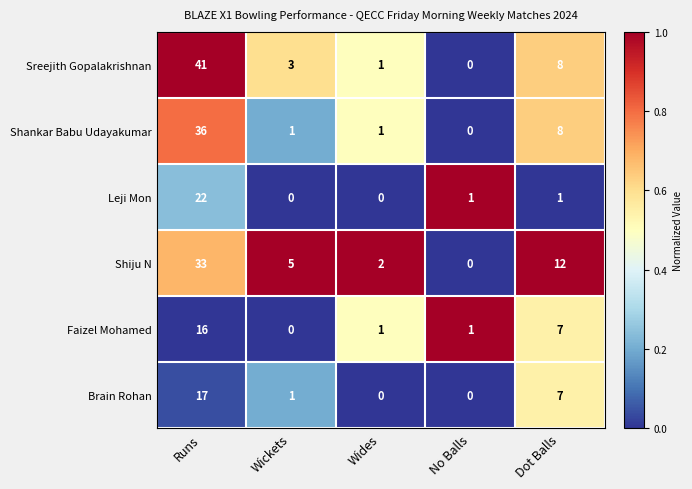

Which series has the largest range (max minus min)?

Sreejith Gopalakrishnan